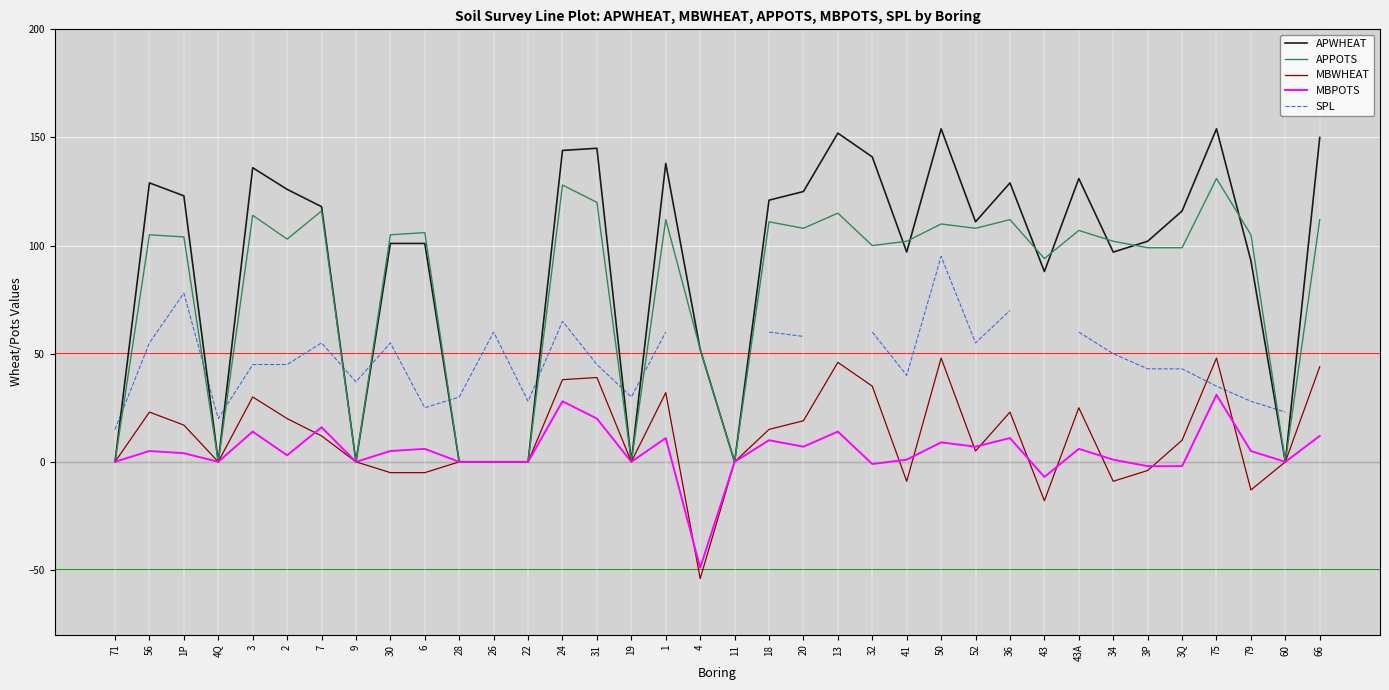

What is the difference between the MBWHEAT values at 7 and 43A?

13.0